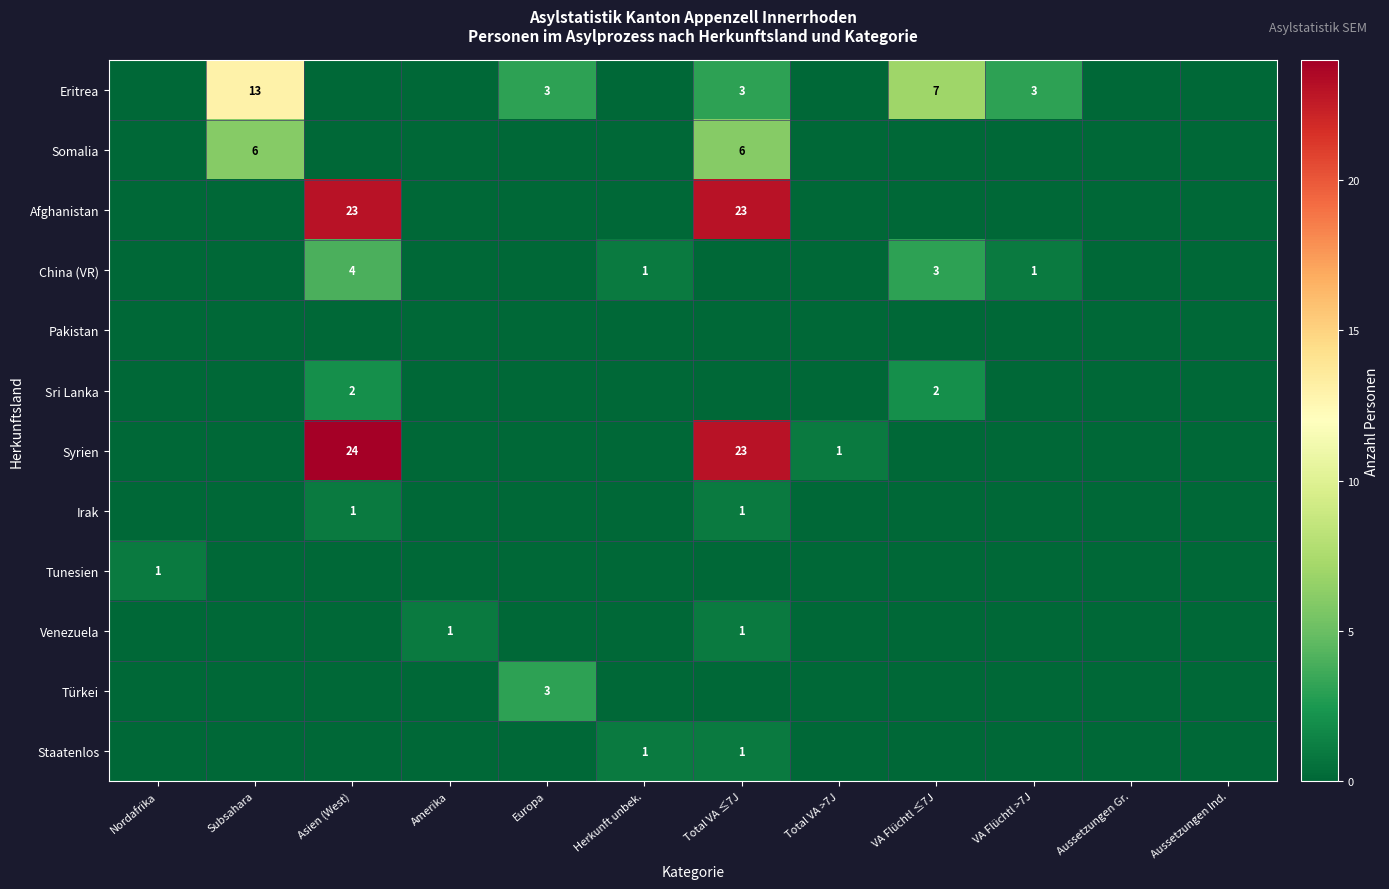

Between Asien (West) and Amerika, which is larger?

Asien (West)